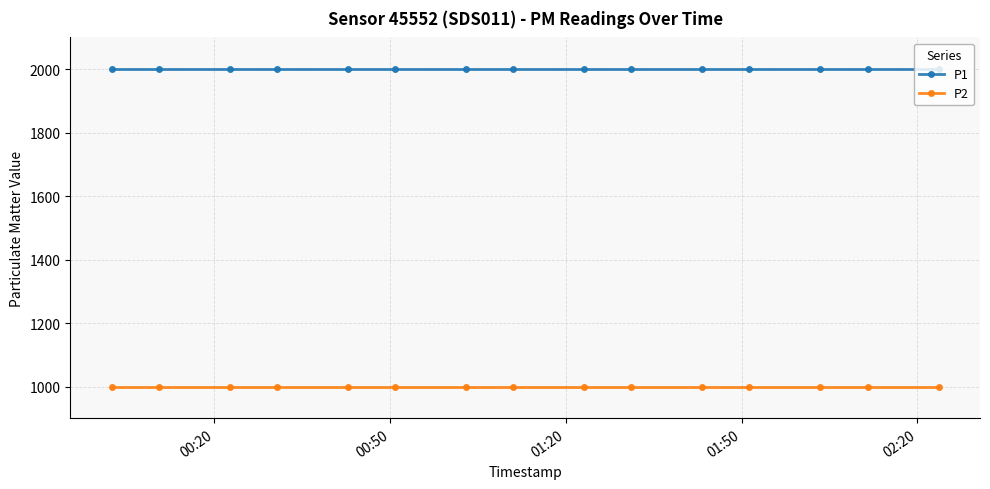

True or false: P2 and P1 cross at least once.

False